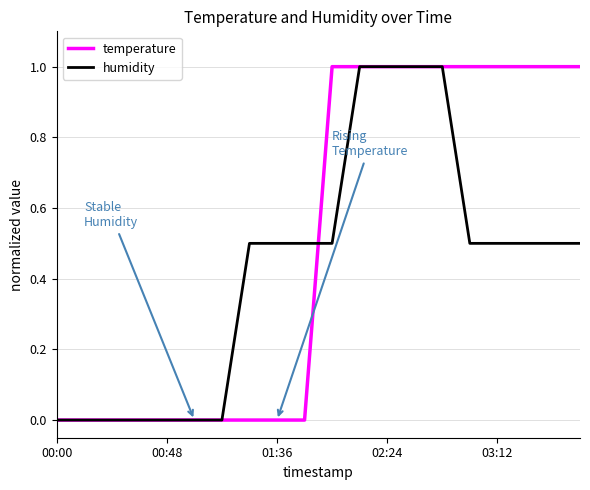

What is the maximum value shown in the chart?

1.0